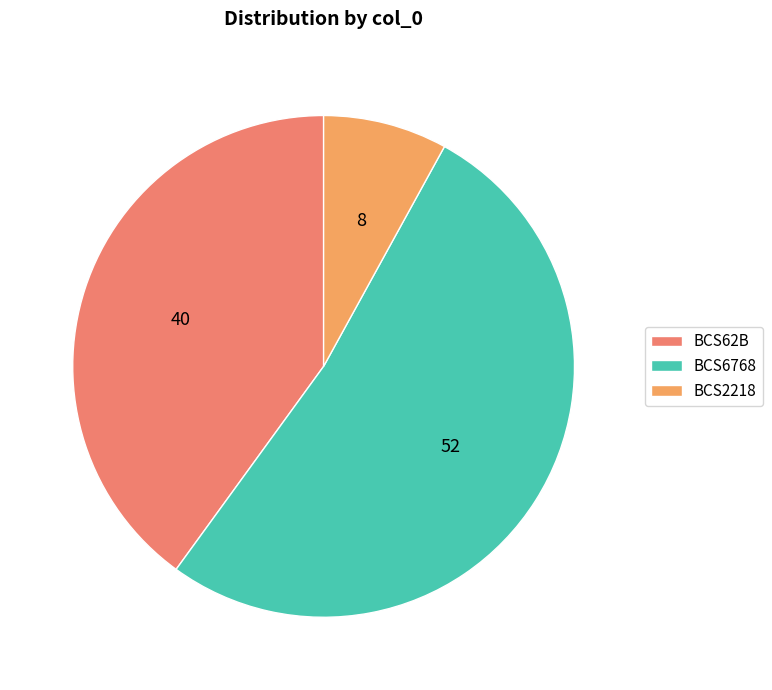

What is the smallest slice in the pie chart?

BCS2218